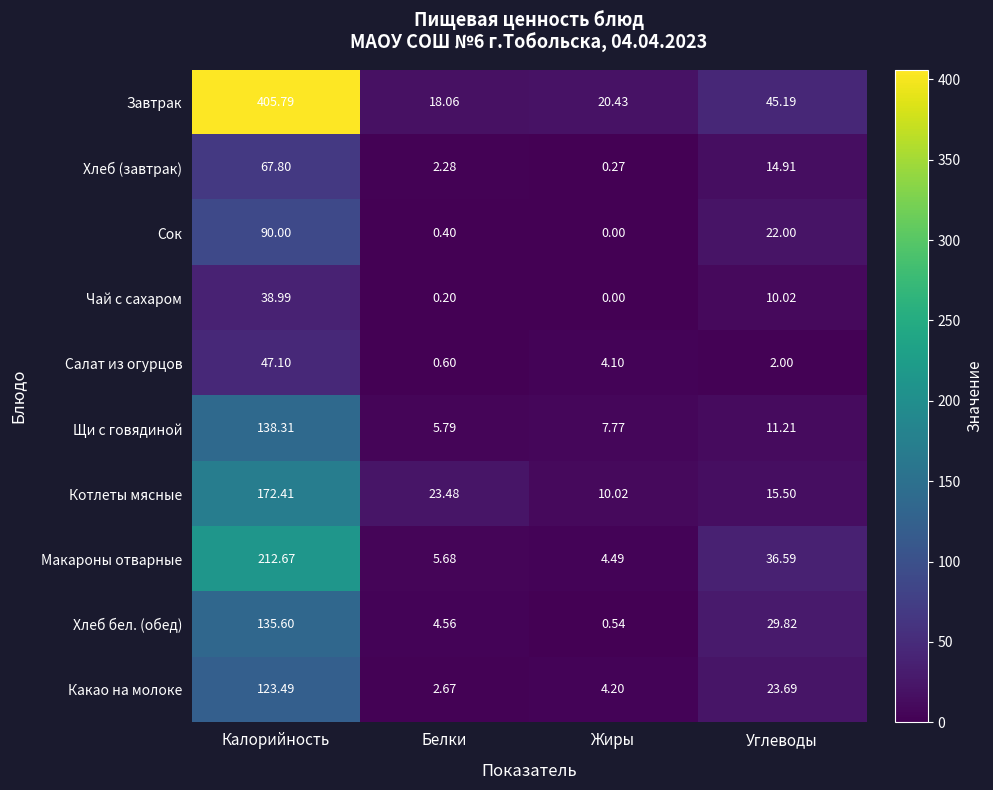

Which series has the widest spread of values?

Завтрак